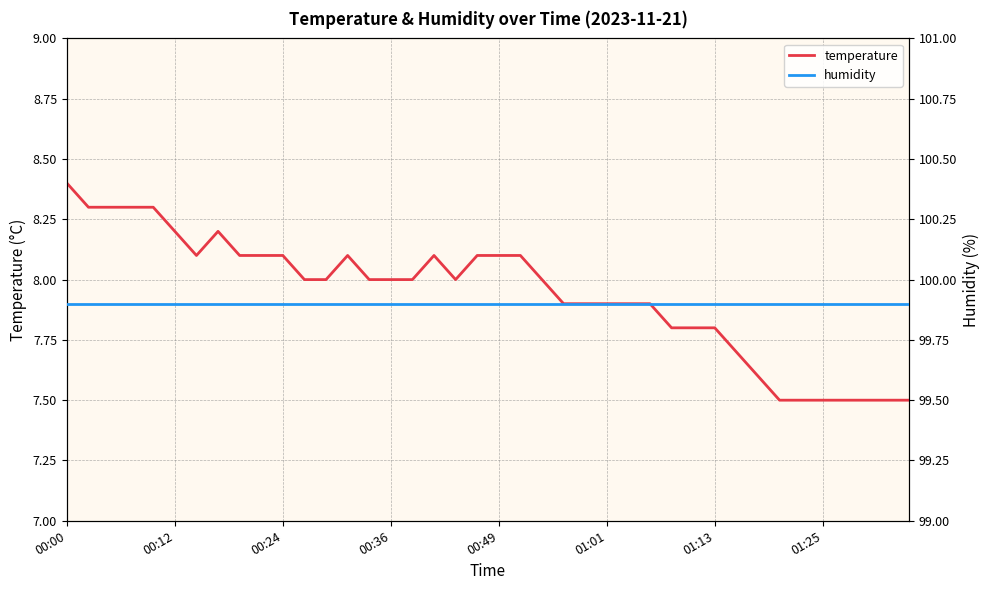

True or false: temperature has more than 1 interior local peaks.

True